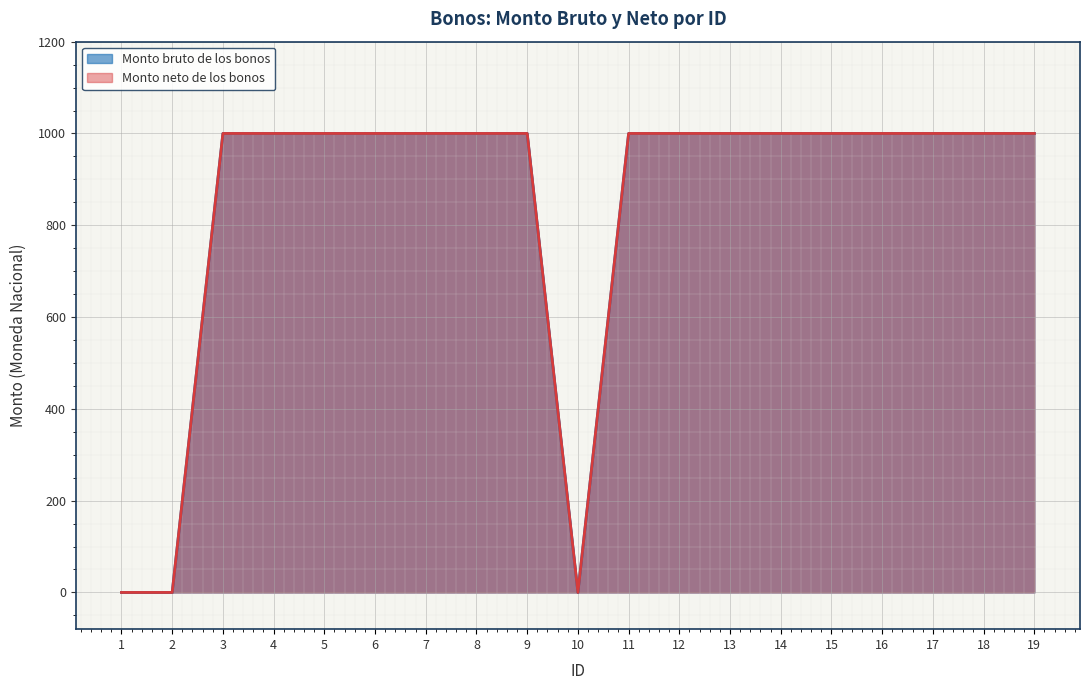

Reading right to left, list all the values displayed in this chart.

Monto bruto de los bonos: 1000	1000	1000	1000	1000	1000	1000	1000	1000	0	1000	1000	1000	1000	1000	1000	1000	0	0
Monto neto de los bonos: 1000	1000	1000	1000	1000	1000	1000	1000	1000	0	1000	1000	1000	1000	1000	1000	1000	0	0